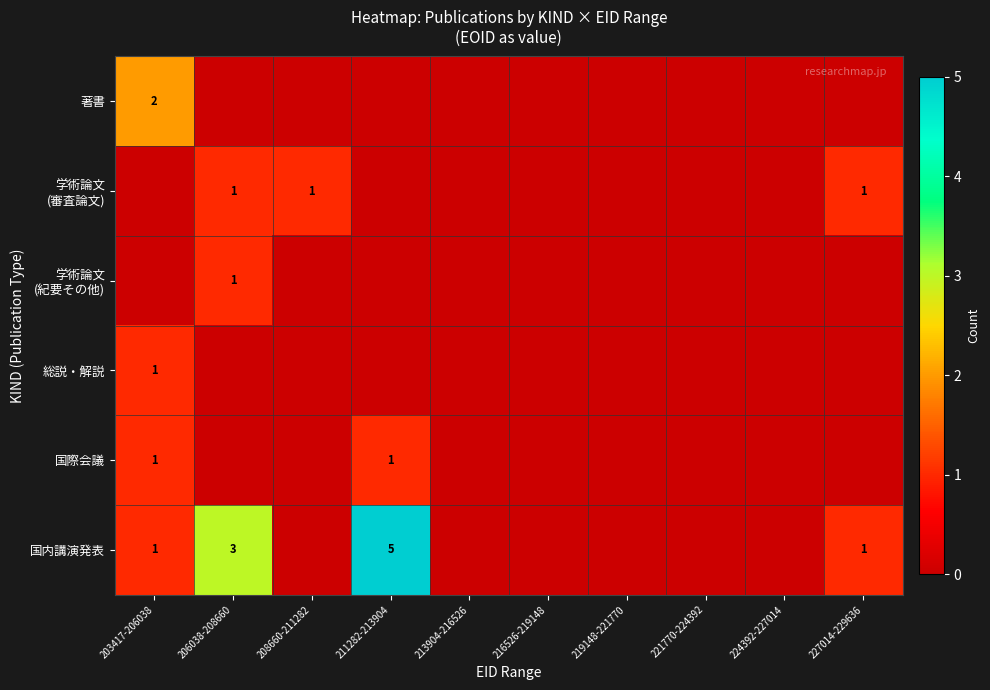

Which series has the widest spread of values?

国内講演発表